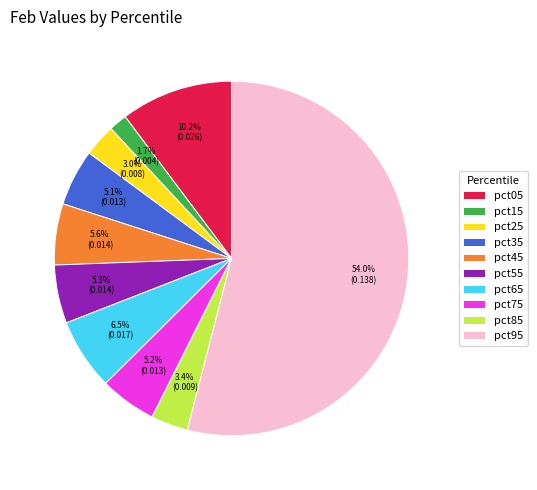

How many segments does this pie chart have?

10